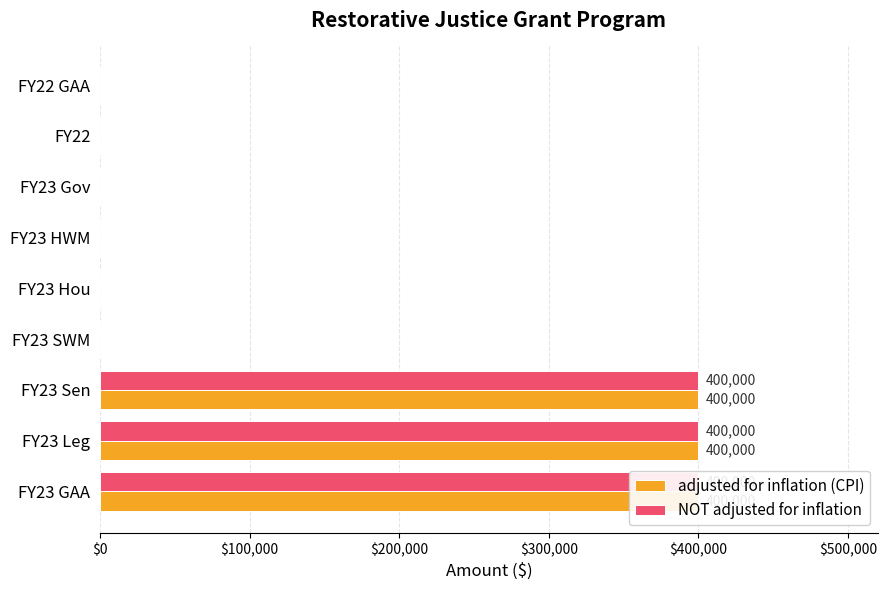

What is the difference between the second highest and minimum values in the adjusted for inflation (CPI) series?

400000